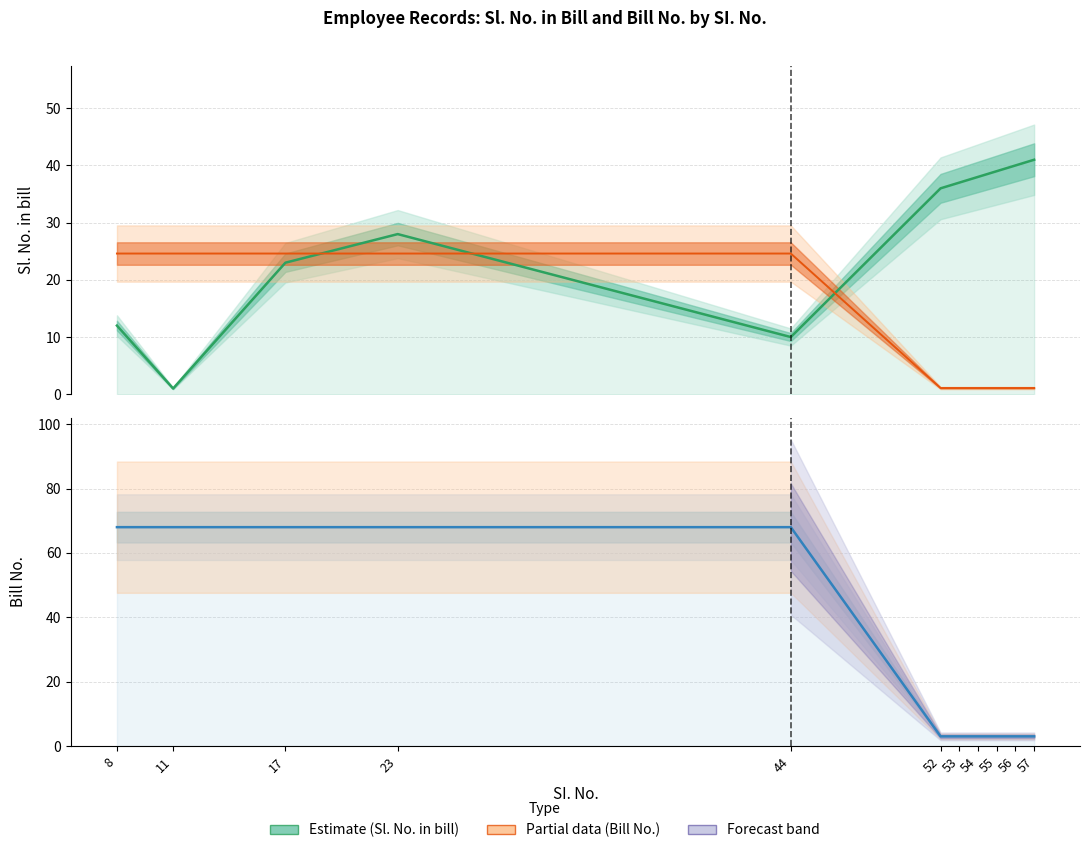

Which series changed the most between 23 and 44?

Sl. No. in bill